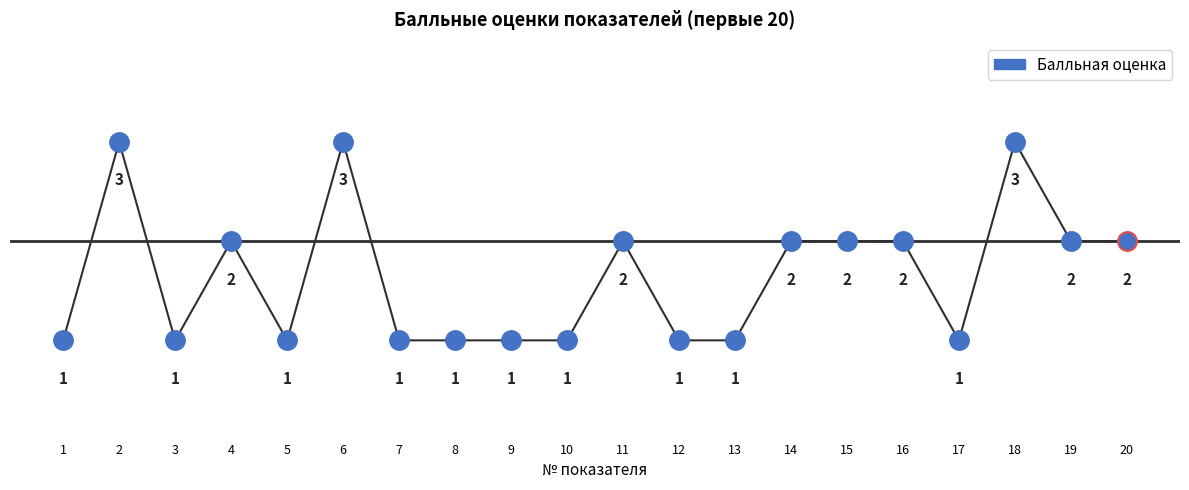

The value at 10 is 1. True or false?

True